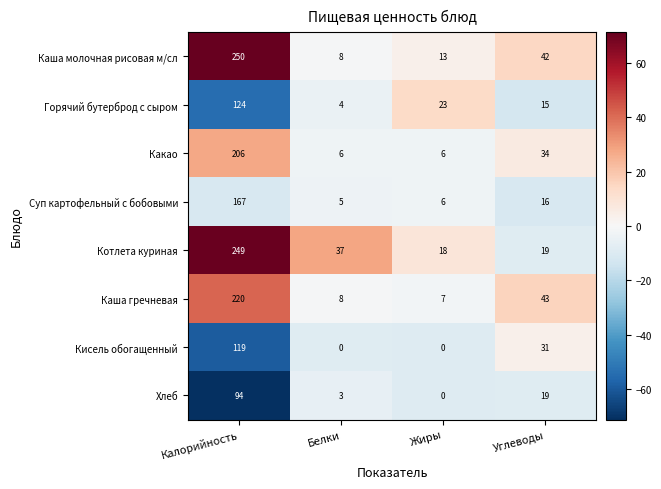

What is the average value of the Каша гречневая series?

70